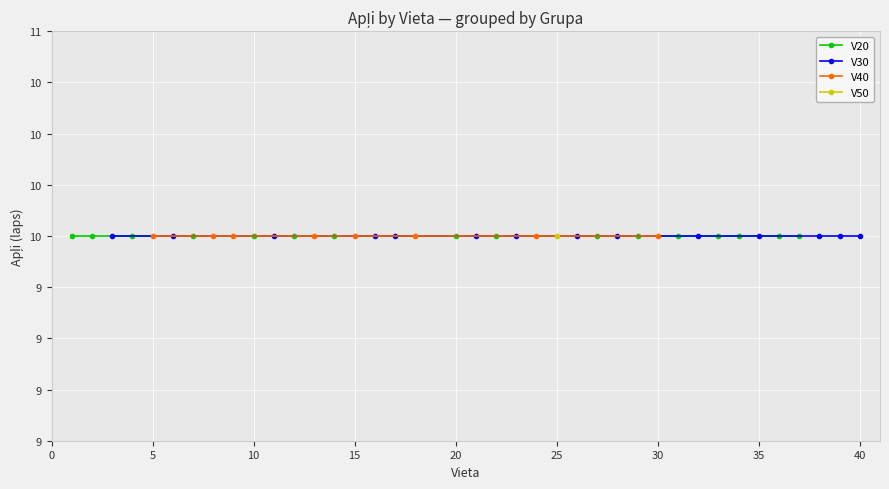

Rank the series by their maximum value, from lowest to highest.

V30, V40, V50, V20